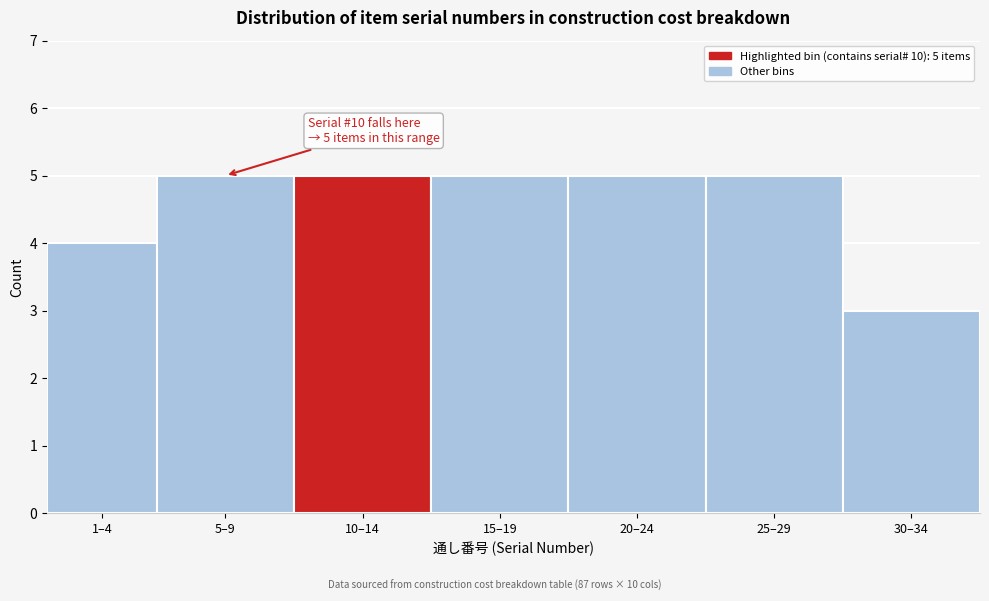

Reading left to right, transcribe all the data shown in this chart.

1–4=4	5–9=5	10–14=5	15–19=5	20–24=5	25–29=5	30–34=3